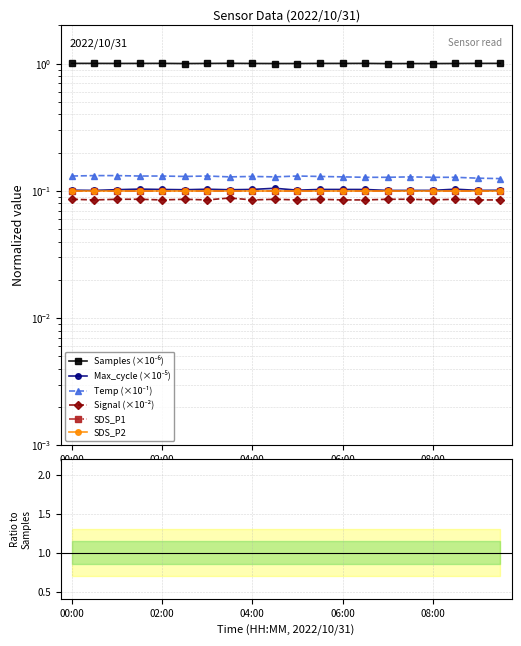

Rank the series by their maximum value, from highest to lowest.

Samples (×10⁻⁶), Temp (×10⁻¹), Max_cycle (×10⁻⁵), SDS_P1, SDS_P2, Signal (×10⁻²)